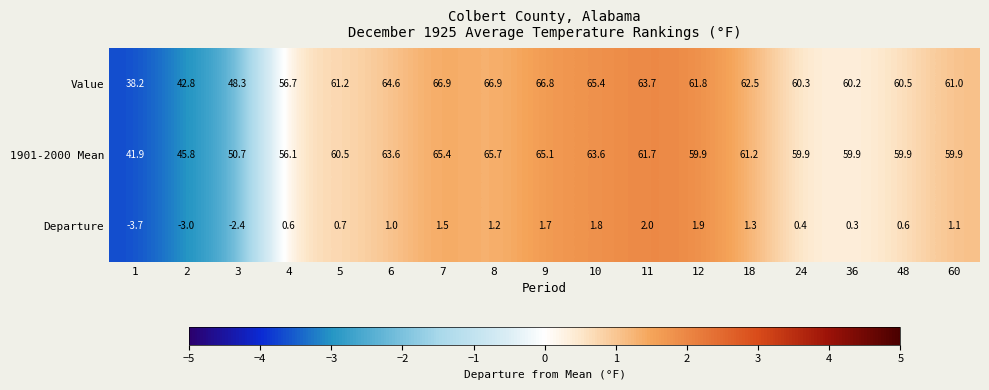

True or false: Departure has a value of 1.2 at 5.

False